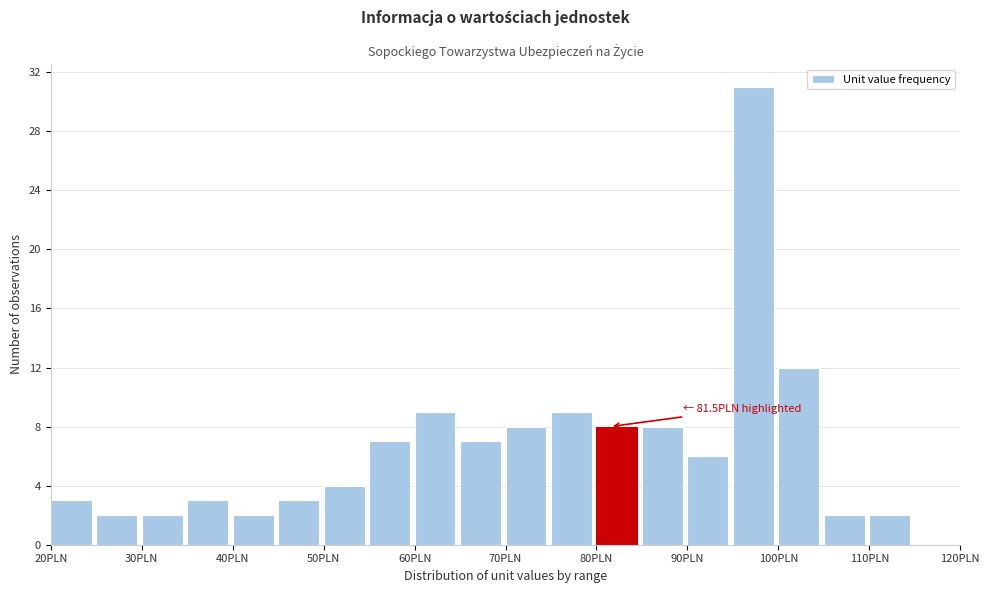

Over which range of the x-axis is the bar tallest?

95 to 100